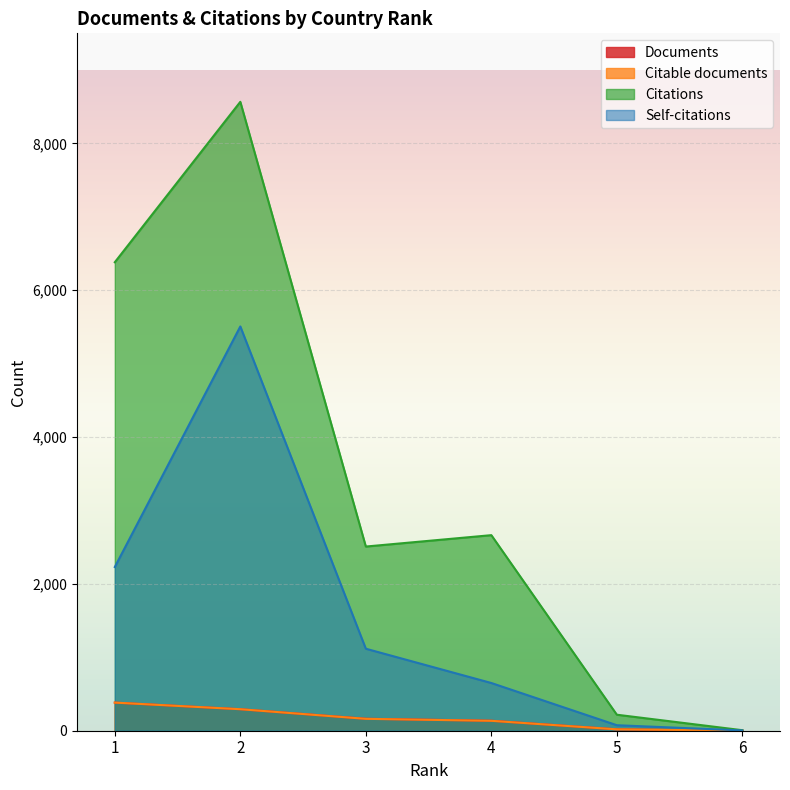

Reading left to right, extract all data points from this chart.

Documents: 1=383	2=293	3=163	4=136	5=19	6=1
Citable documents: 1=383	2=293	3=162	4=135	5=19	6=1
Citations: 1=6382	2=8567	3=2509	4=2664	5=218	6=7
Self-citations: 1=2230	2=5507	3=1117	4=650	5=75	6=4